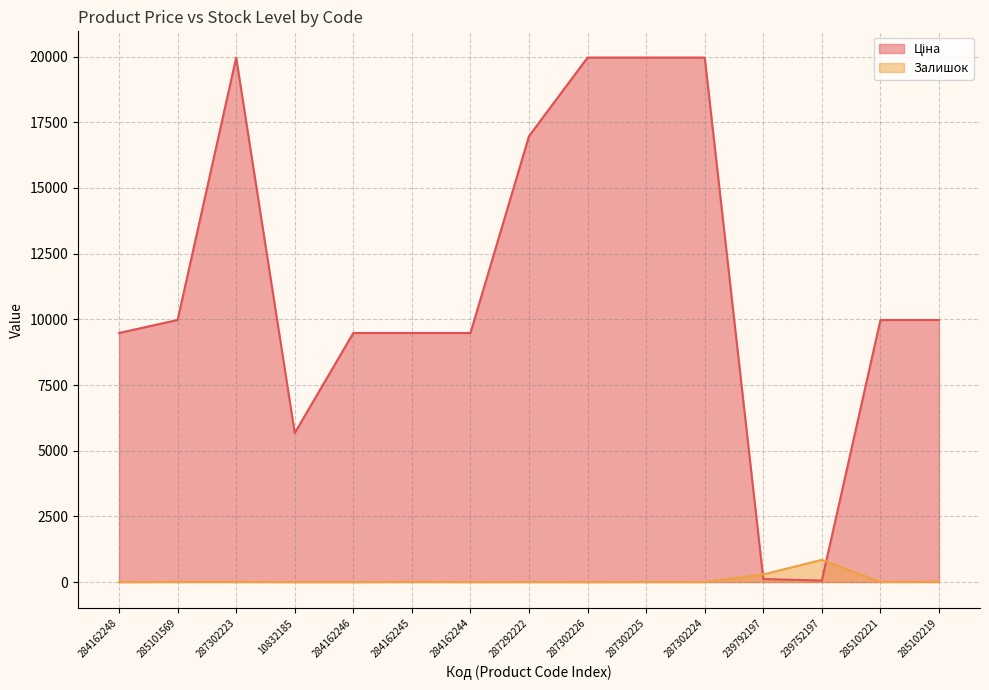

Does the chart display data point markers on the line(s)?

No